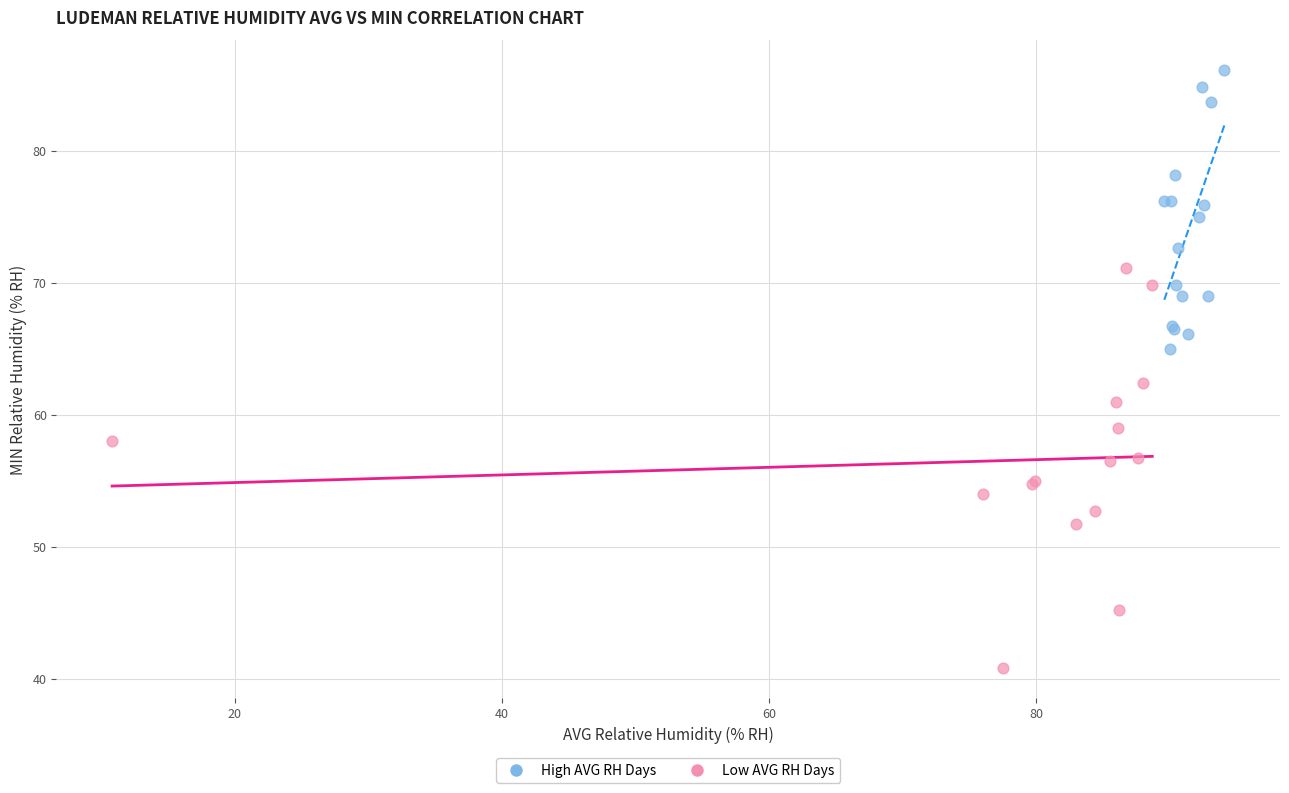

Which series contains the highest Y value?

High AVG RH Days